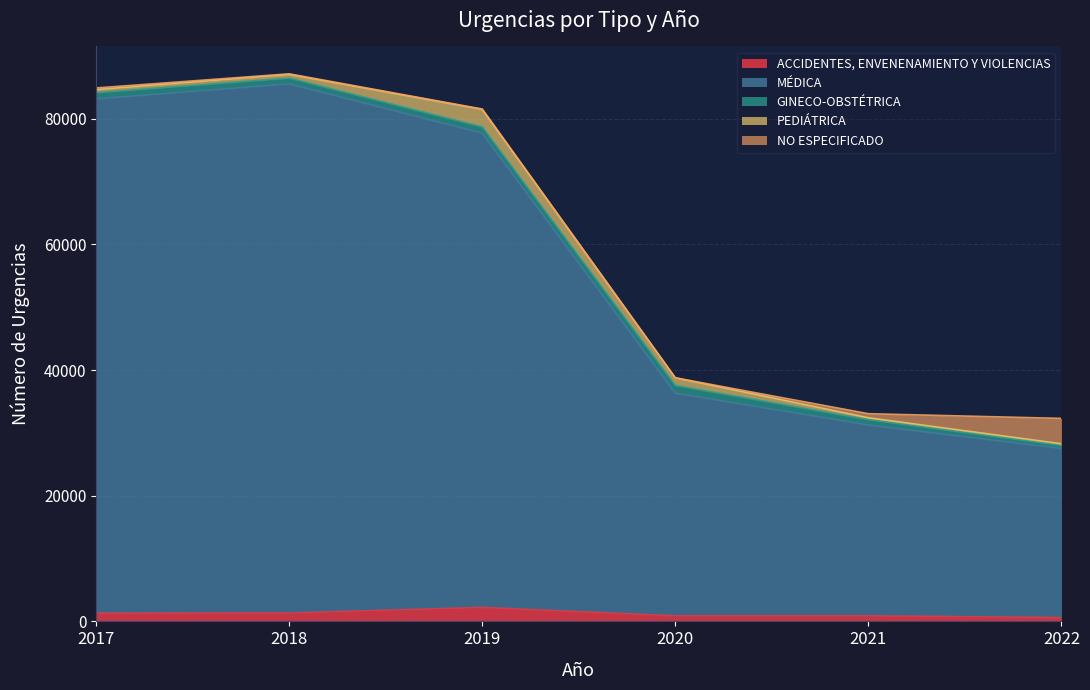

What is the difference between the second highest and second lowest values in the ACCIDENTES, ENVENENAMIENTO Y VIOLENCIAS series?

449